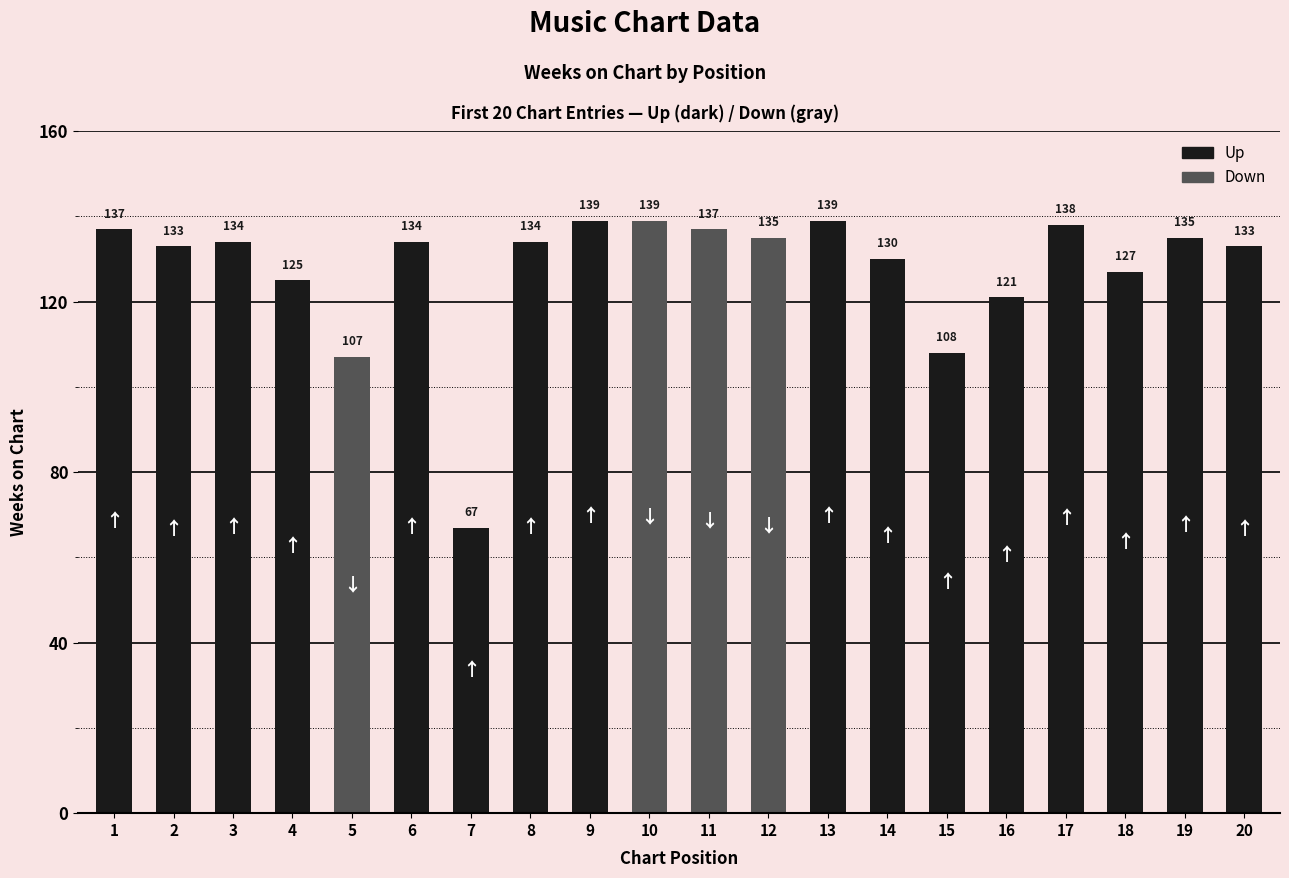

What is the ratio of the value at 7 to the value at 19?

0.5